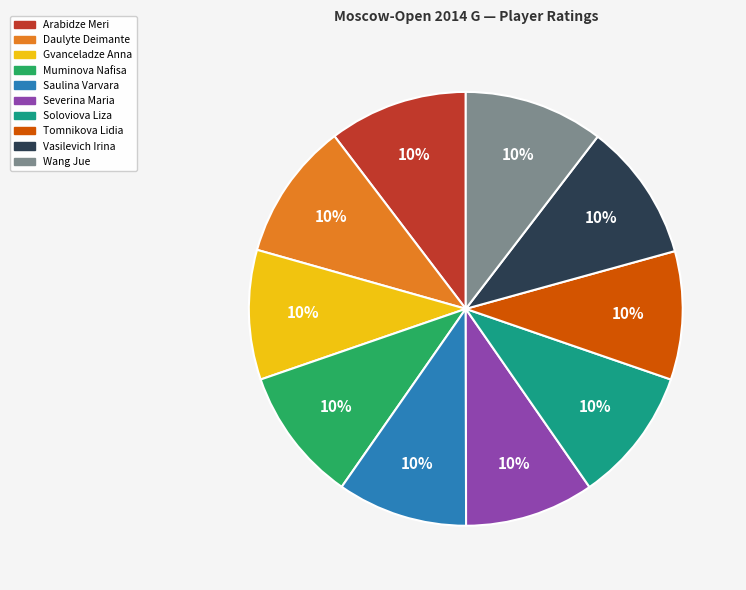

Combined, do Arabidze Meri and Muminova Nafisa account for over 50%?

No